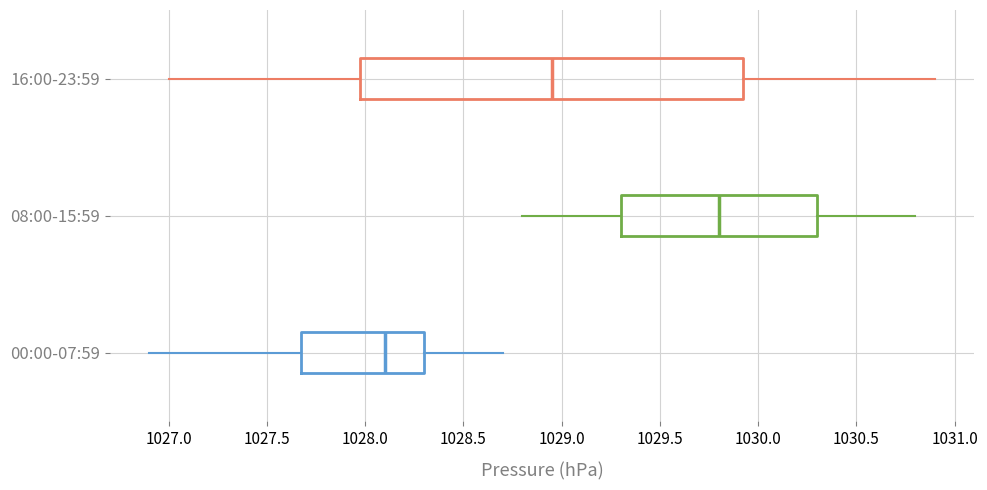

Reading bottom to top, read every box against the x-axis: the position of its median line, the range the box covers, and the ends of its whiskers. The values are not printed on the chart, so give them approximately, as read against the axis.

00:00-07:59: median 1028.10, box 1027.70 to 1028.30, whiskers 1026.90 to 1028.70
08:00-15:59: median 1029.80, box 1029.30 to 1030.30, whiskers 1028.80 to 1030.80
16:00-23:59: median 1028.95, box 1028.00 to 1029.95, whiskers 1027.00 to 1030.90